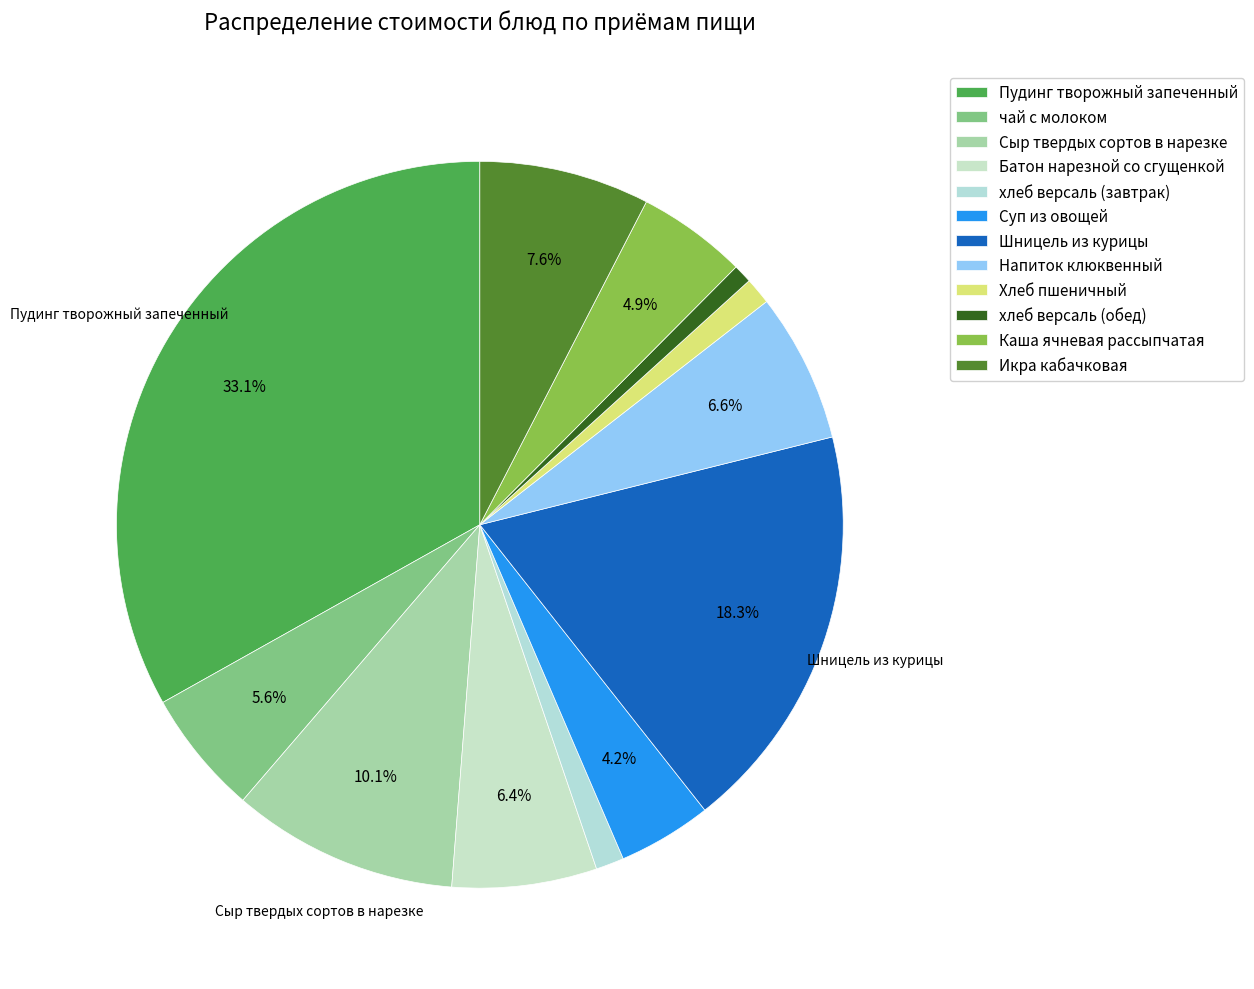

What is the ratio of the value at Батон нарезной со сгущенкой to the value at Шницель из курицы?

0.4